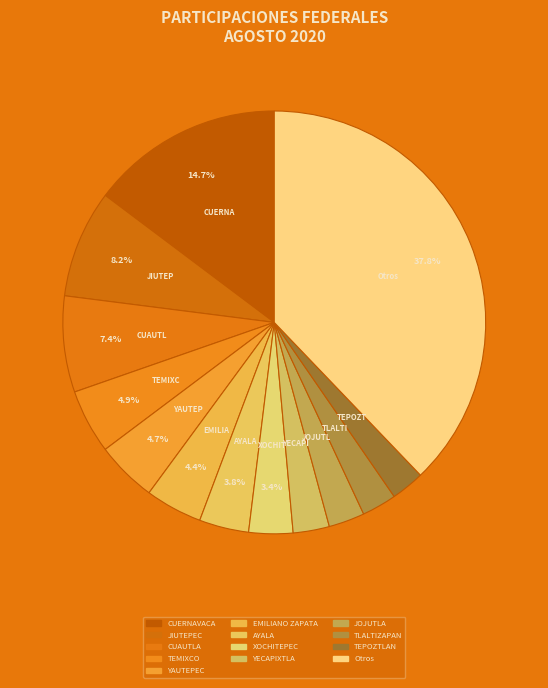

Count the number of slices in the pie.

13